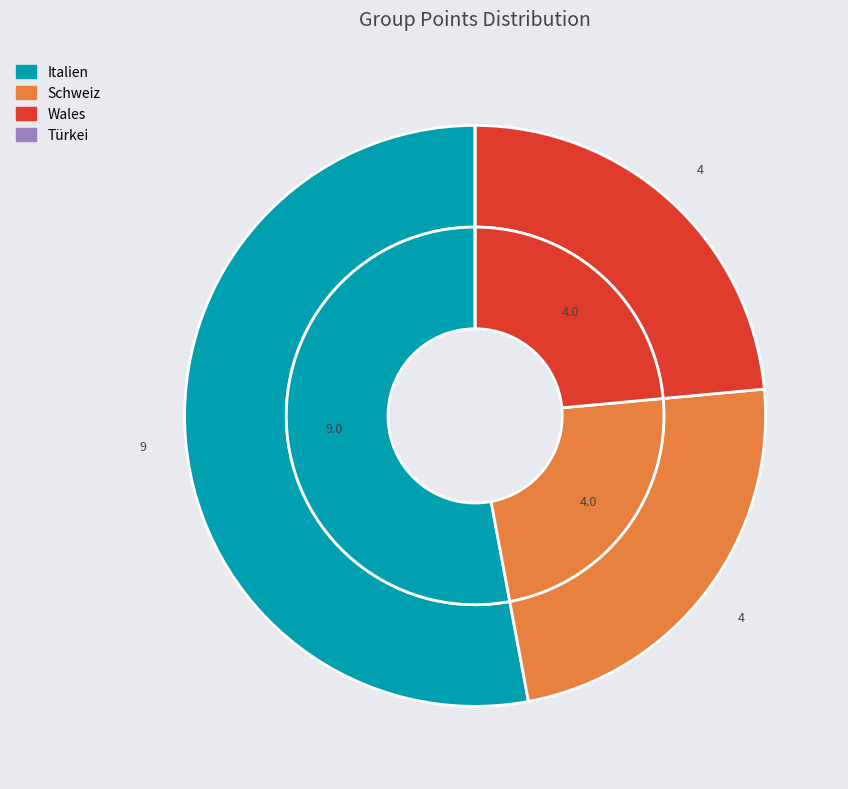

To the nearest percent, what is the combined percentage of Schweiz and Türkei?

24%